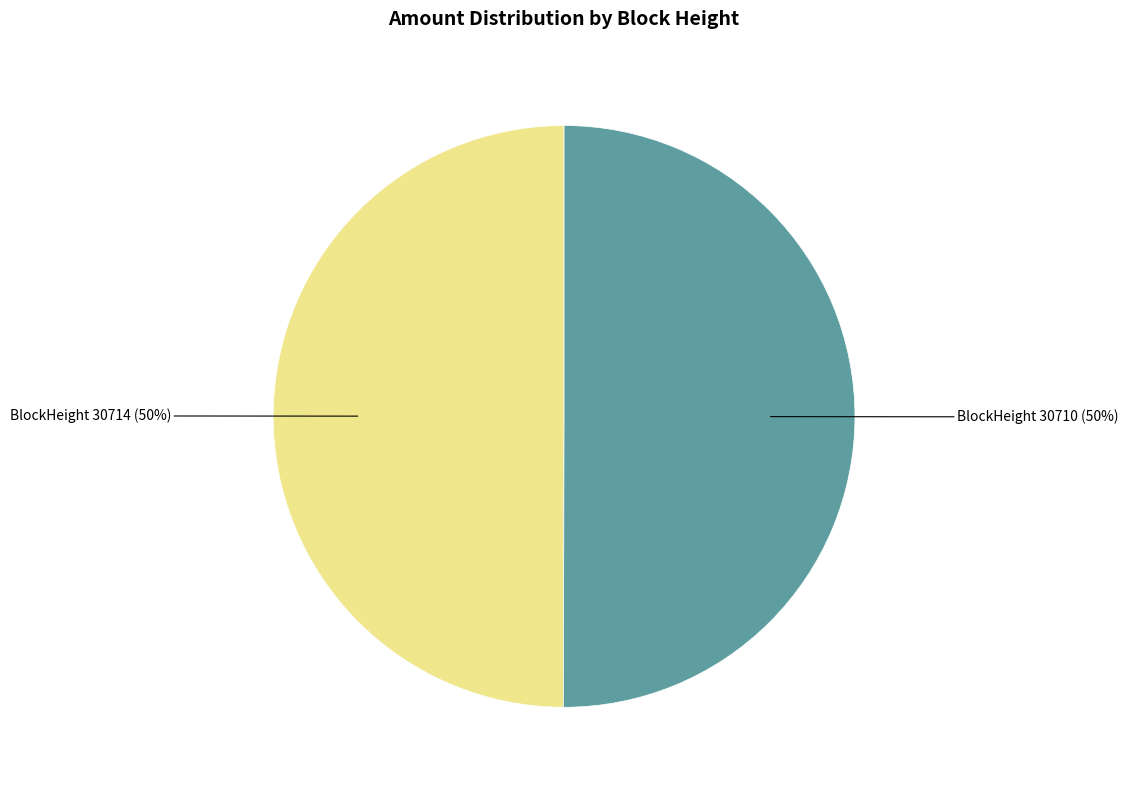

To the nearest percent, what portion does BlockHeight 30714 represent?

50%